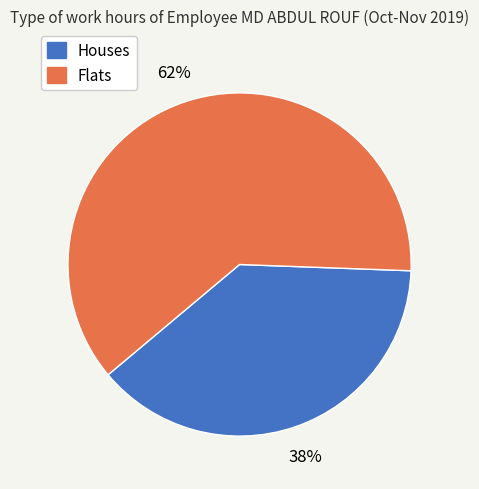

To the nearest percent, what is the average slice percentage?

50%